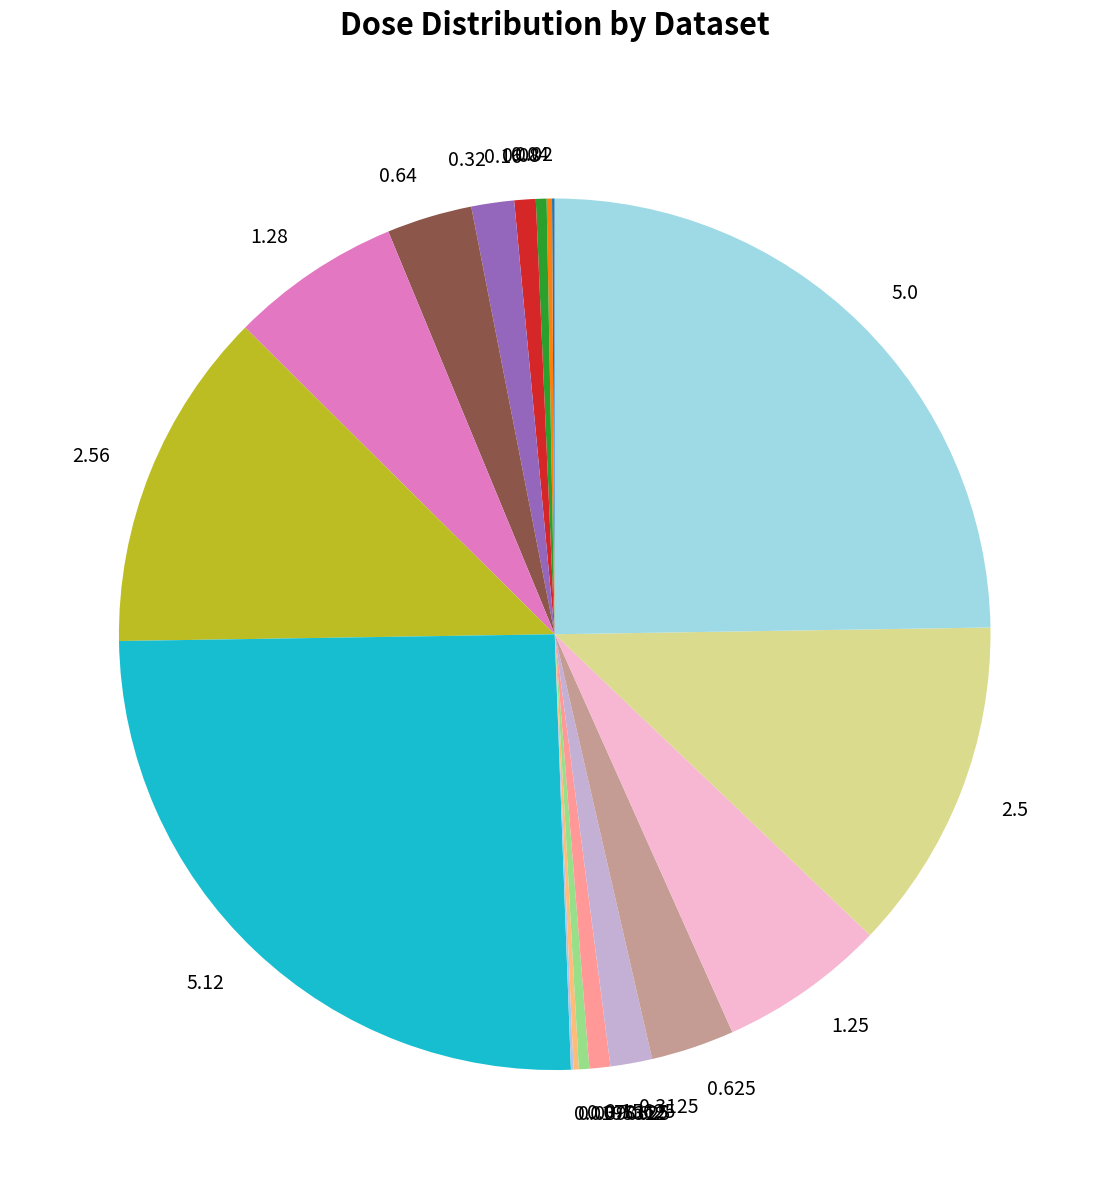

Is it true that 0.15625 is 1% of the pie?

True